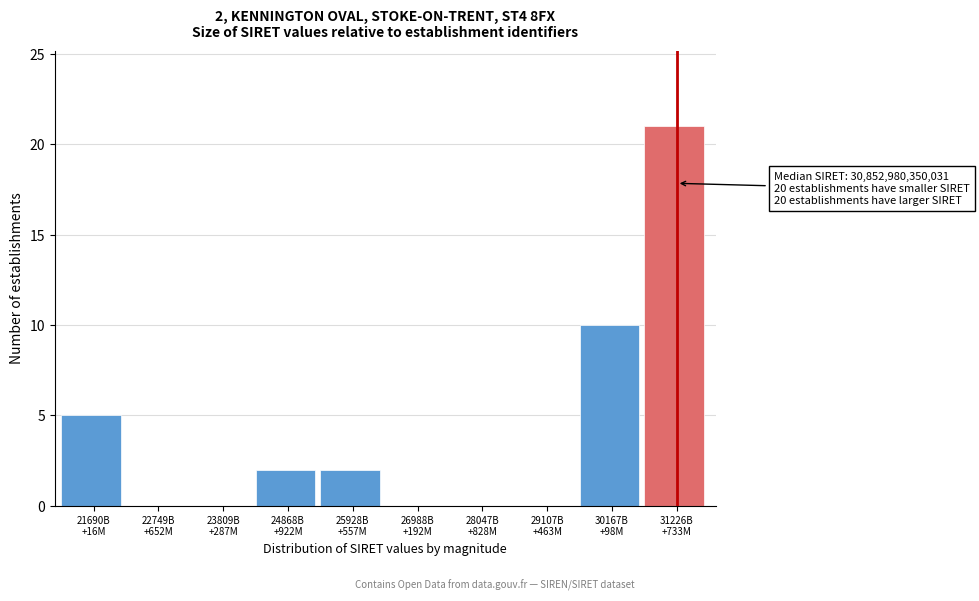

What is the greatest value displayed?

21